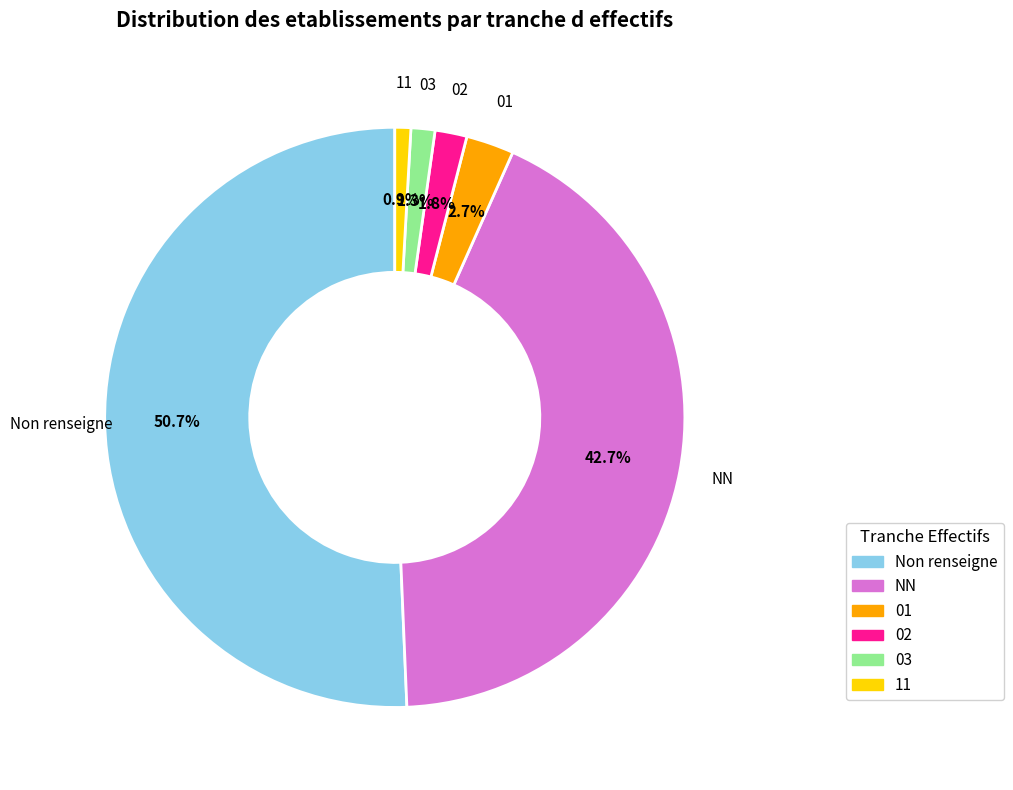

Is the sum of 11 and 02 greater than half?

No